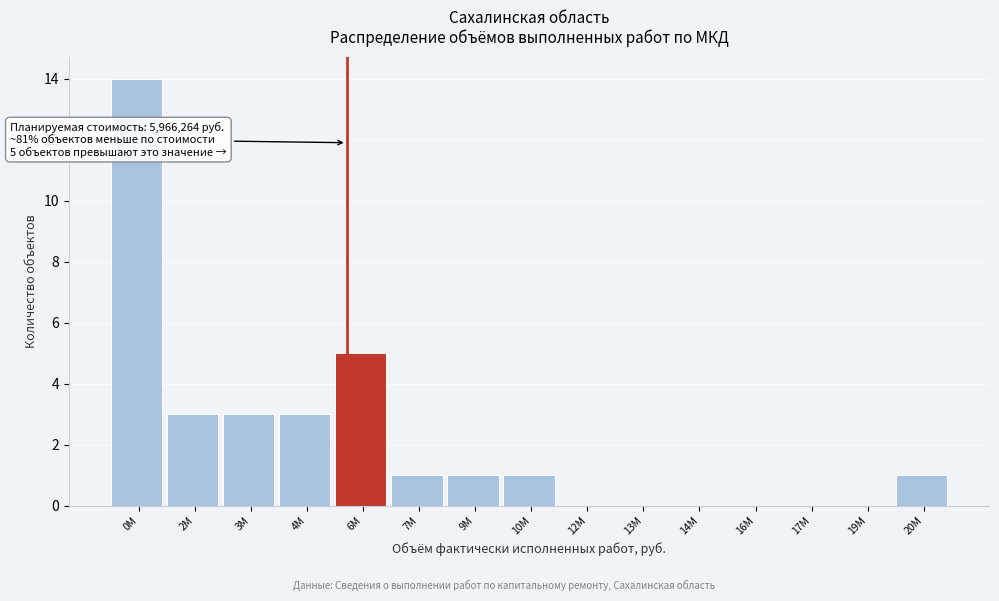

Reading left to right, extract all data points from this chart.

0M=14	2M=3	3M=3	4M=3	6M=5	7M=1	9M=1	10M=1	12M=0	13M=0	14M=0	16M=0	17M=0	19M=0	20M=1